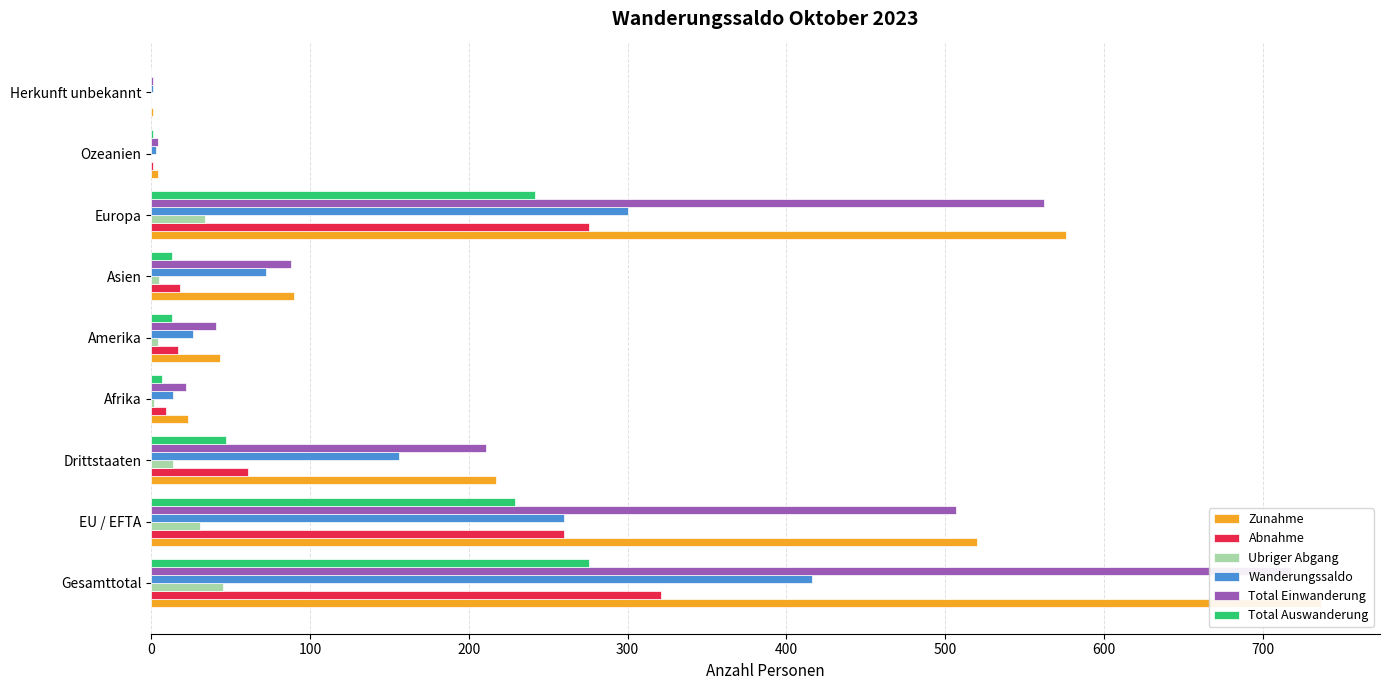

What is the value of the Zunahme bar at the 2nd from the left?

520